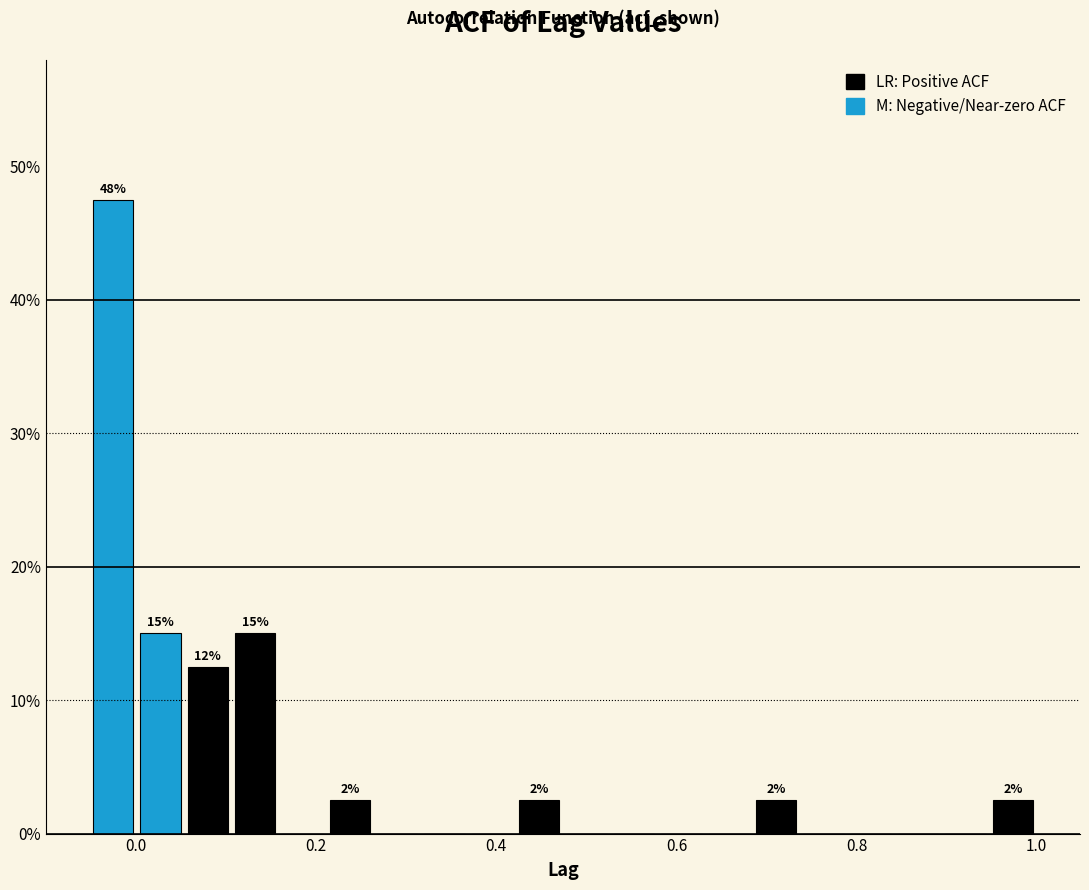

Around what value on the x-axis is the tallest bar? Give the approximate position of its centre, as read against the axis.

-0.02